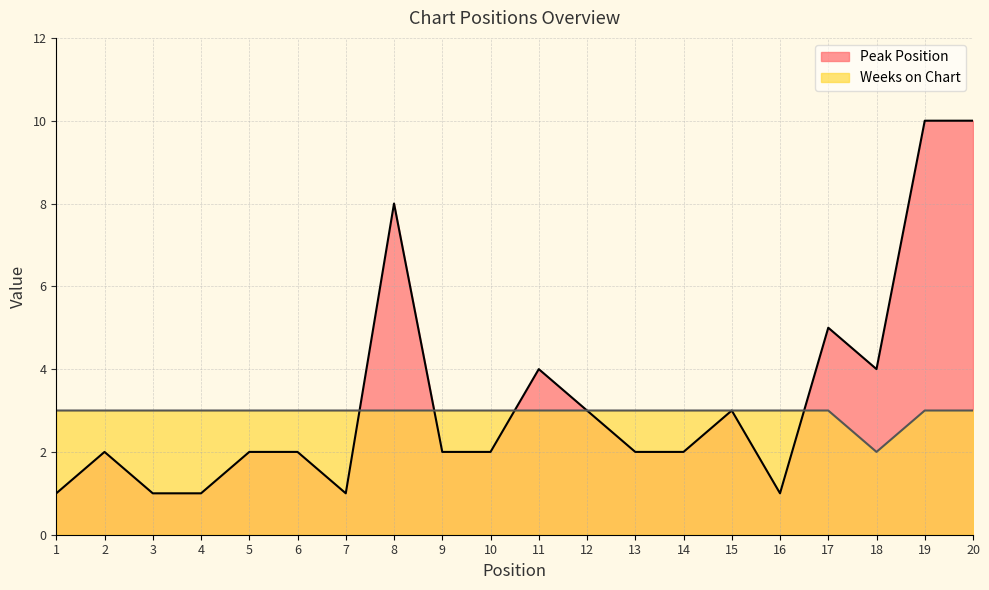

The value of Peak Position at 15 is 1. True or false?

False